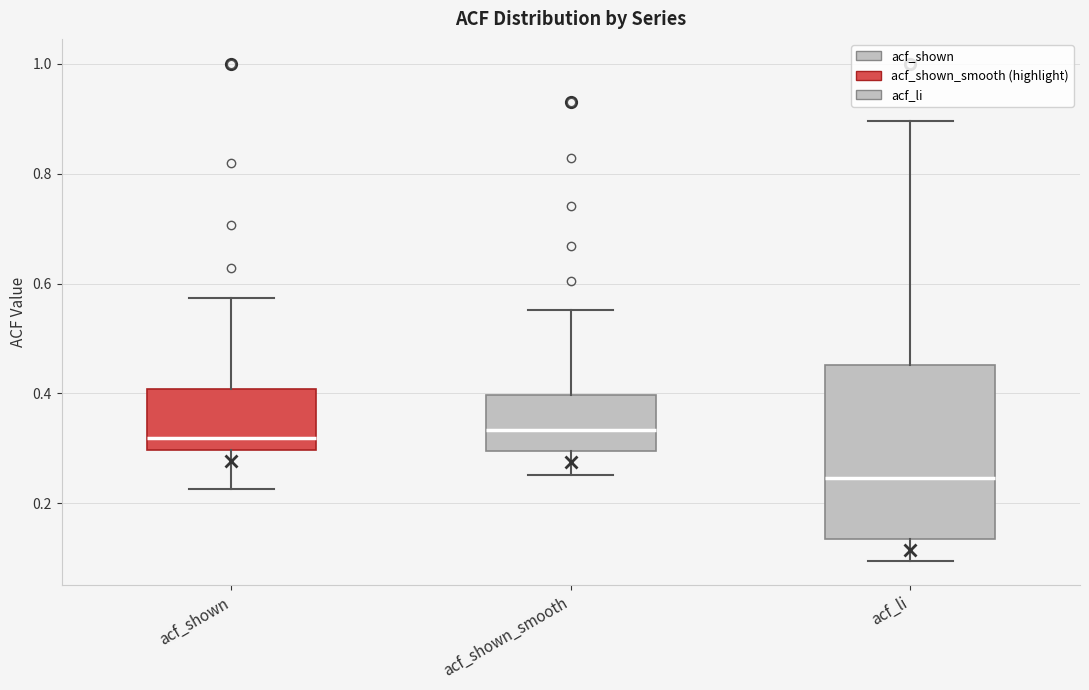

Reading left to right, read every box against the y-axis: the position of its median line, the range the box covers, and the ends of its whiskers. The values are not printed on the chart, so give them approximately, as read against the axis.

acf_shown: median 0.32, box 0.30 to 0.40, whiskers 0.22 to 0.58
acf_shown_smooth: median 0.34, box 0.30 to 0.40, whiskers 0.26 to 0.56
acf_li: median 0.24, box 0.14 to 0.46, whiskers 0.10 to 0.90